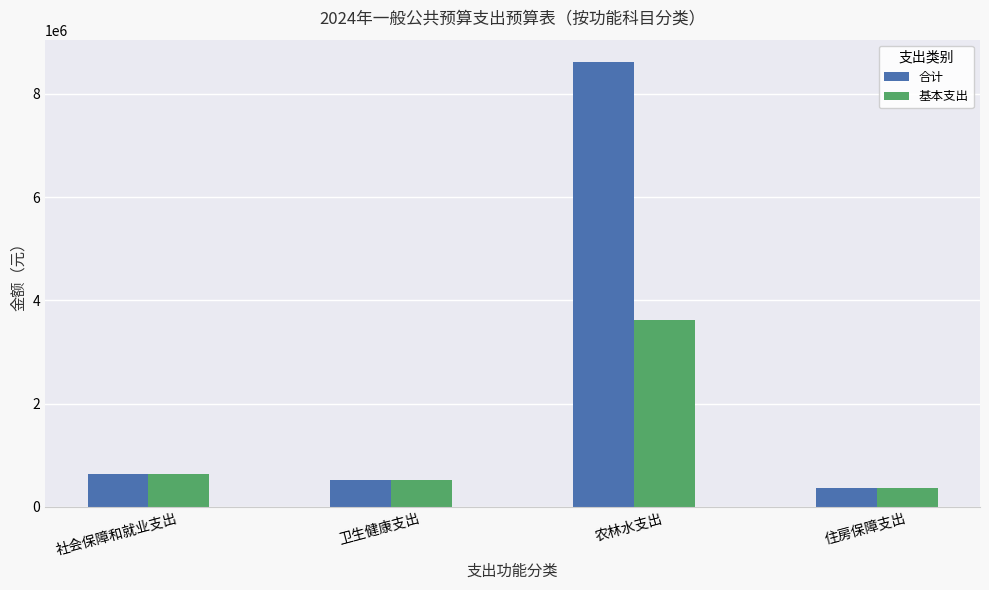

Where does the 基本支出 series first go above 641554?

社会保障和就业支出